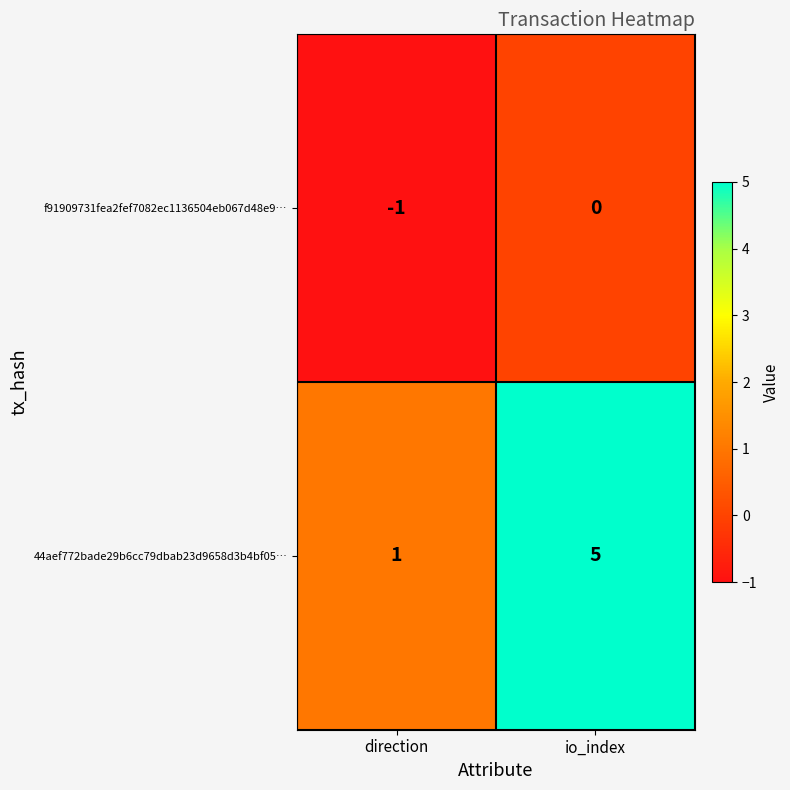

What is the difference between the 44aef772bade29b6cc79dbab23d9658d3b4bf05… values at direction and io_index?

4